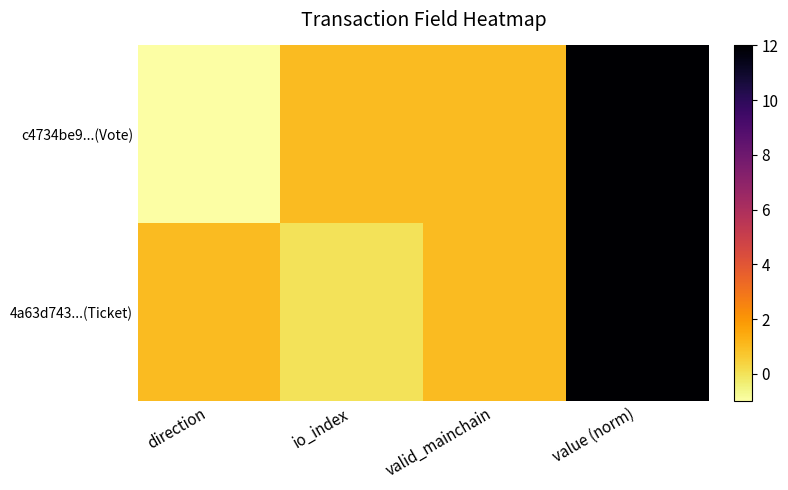

What is the smallest value displayed?

-1